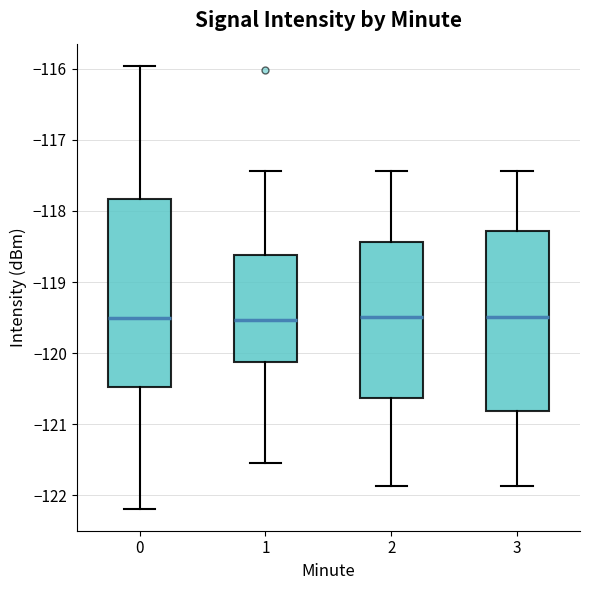

Where does the median line of the box at x = 0 sit on the y-axis? The values are not printed on the chart, so give them approximately, as read against the axis.

-119.5